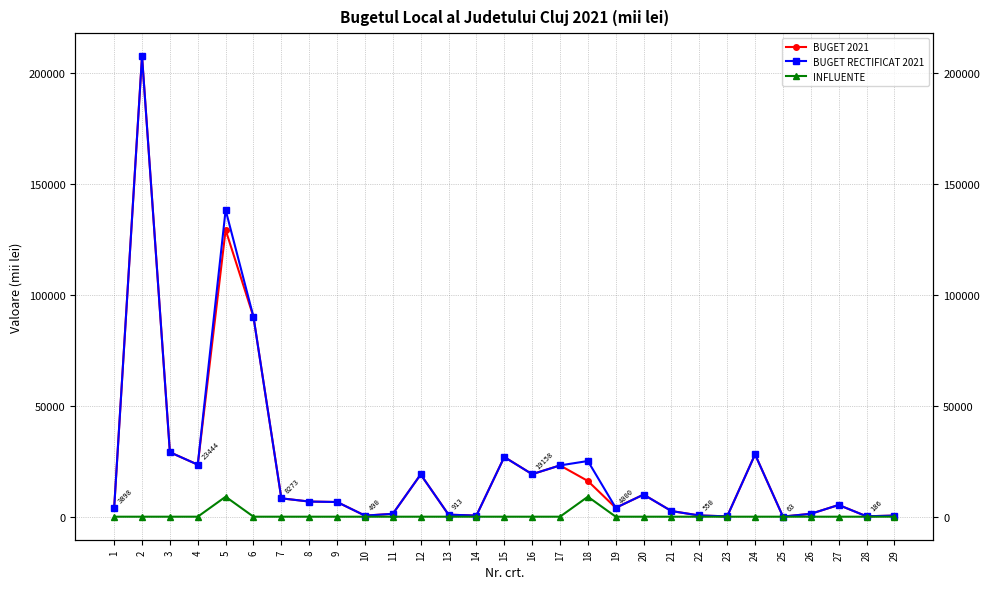

What is the average value of the BUGET RECTIFICAT 2021 series?

23548.0